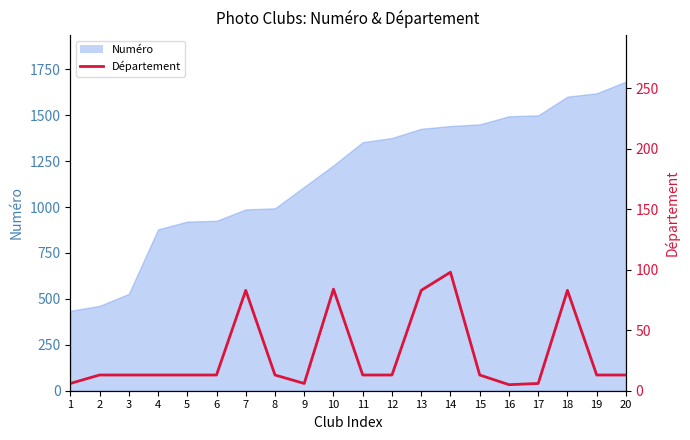

Reading right to left, what are all the values shown in this chart?

13	13	83	6	5	13	98	83	13	13	84	6	13	83	13	13	13	13	13	6